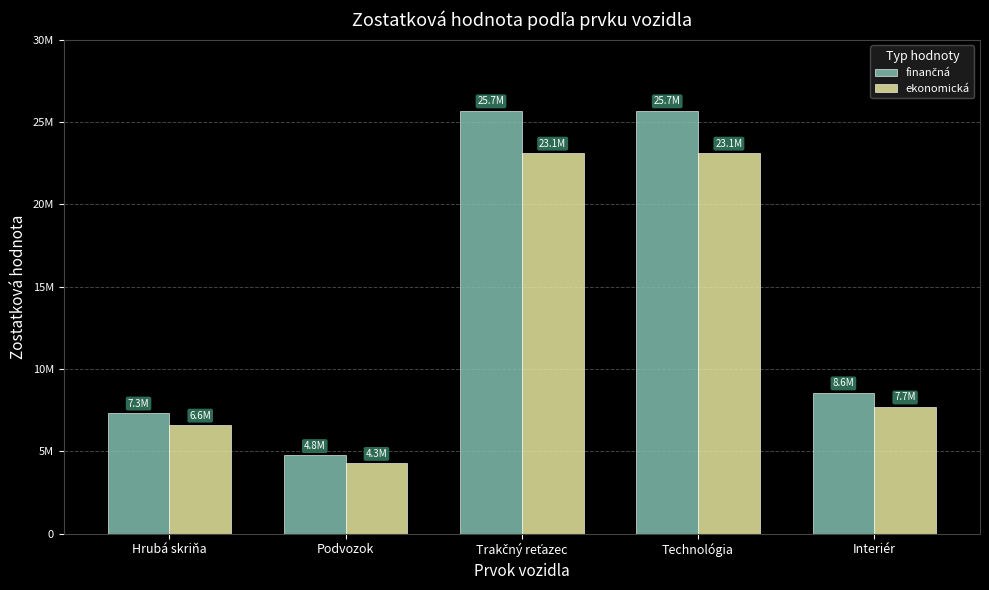

Between Trakčný reťazec and Technológia, which series saw the biggest shift?

finančná